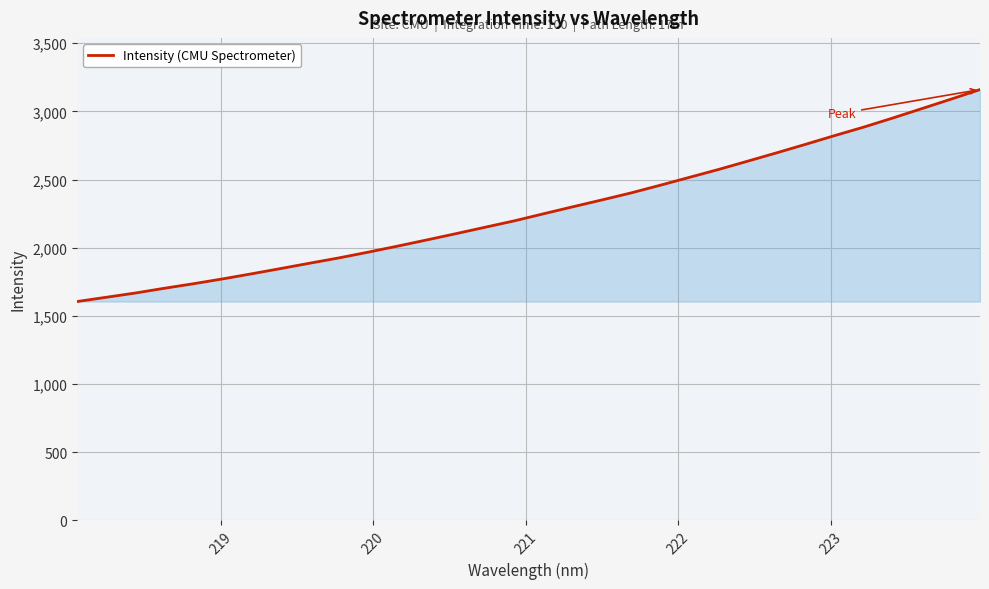

True or false: the data has more than 0 interior local peaks.

False